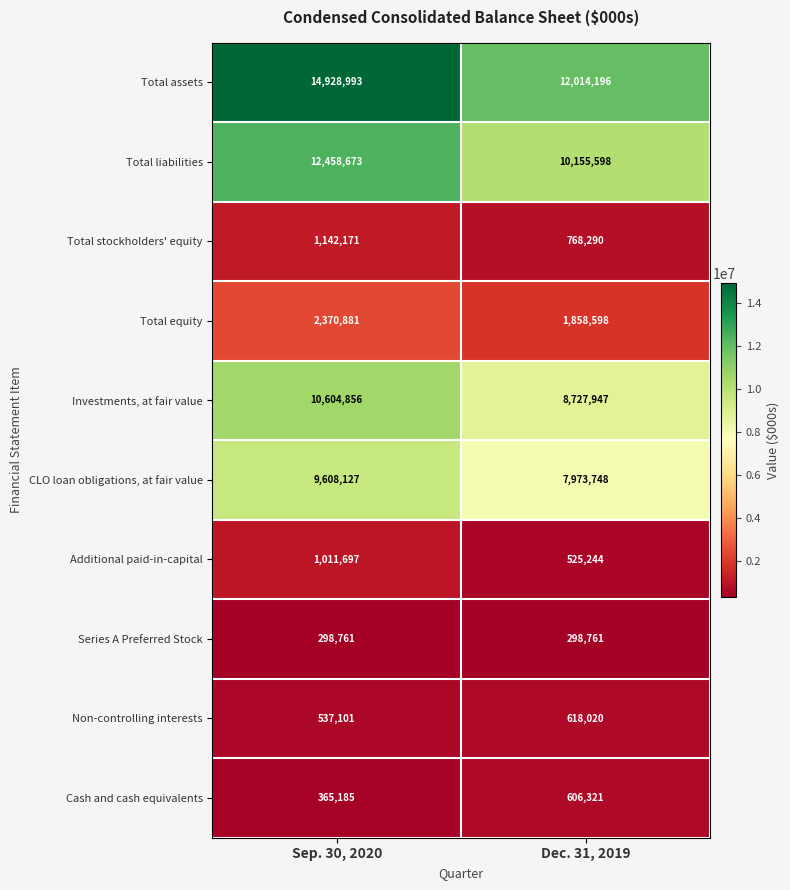

Which category has the highest value across all series?

Sep. 30, 2020